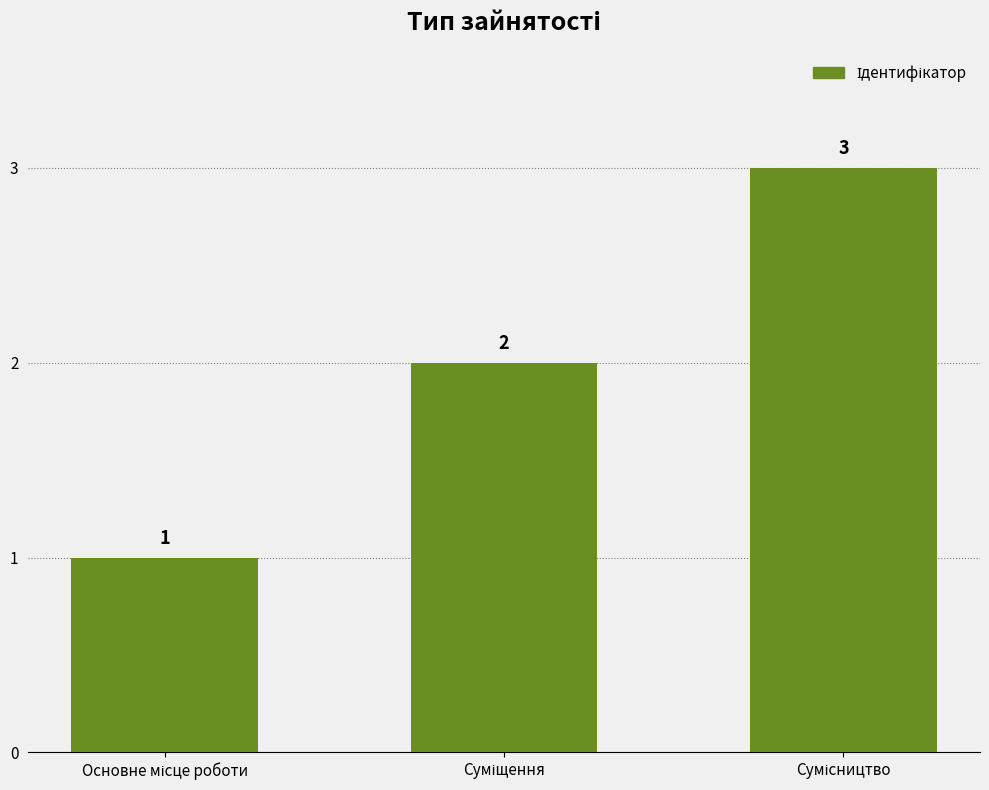

What is the value of the 1st bar from the left?

1